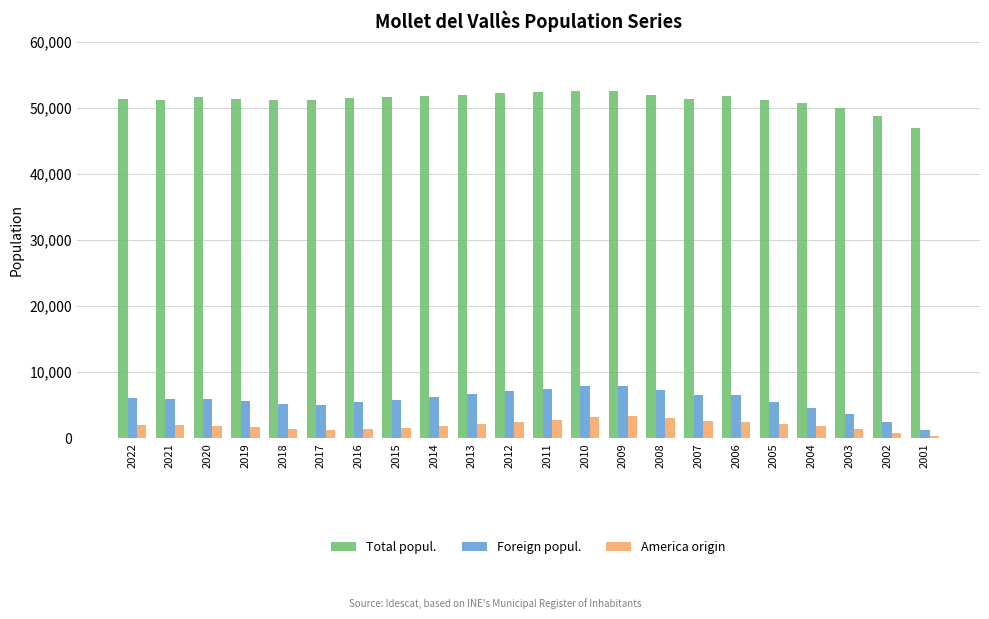

How many bars are there in total?

66